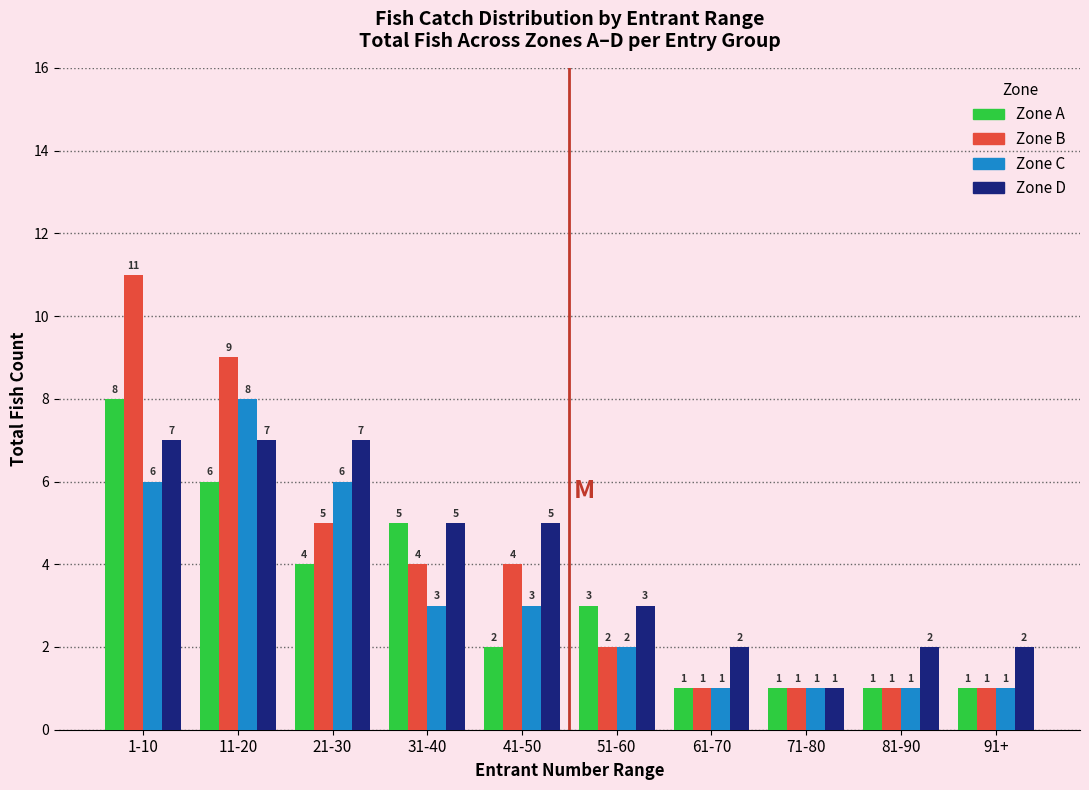

Reading left to right, list all the values displayed in this chart.

Zone A: 1-10=8	11-20=6	21-30=4	31-40=5	41-50=2	51-60=3	61-70=1	71-80=1	81-90=1	91+=1
Zone B: 1-10=11	11-20=9	21-30=5	31-40=4	41-50=4	51-60=2	61-70=1	71-80=1	81-90=1	91+=1
Zone C: 1-10=6	11-20=8	21-30=6	31-40=3	41-50=3	51-60=2	61-70=1	71-80=1	81-90=1	91+=1
Zone D: 1-10=7	11-20=7	21-30=7	31-40=5	41-50=5	51-60=3	61-70=2	71-80=1	81-90=2	91+=2